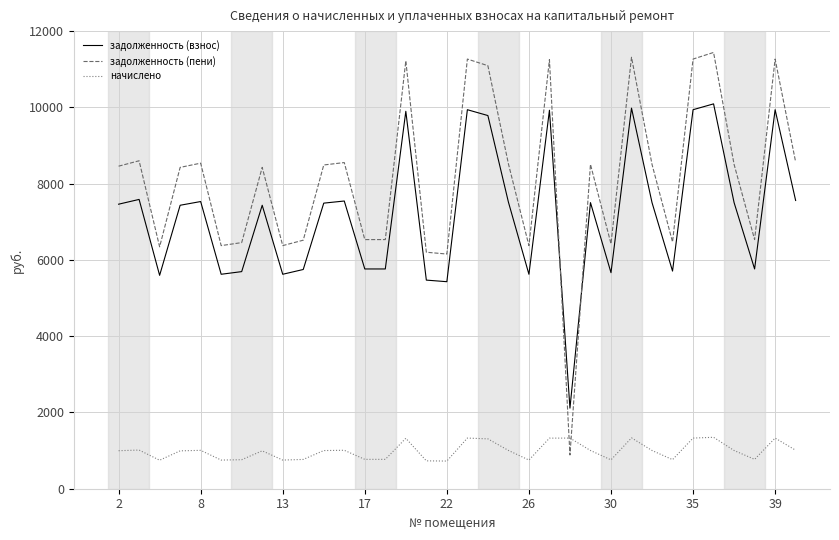

True or false: задолженность (пени) and задолженность (взнос) cross at least once.

True